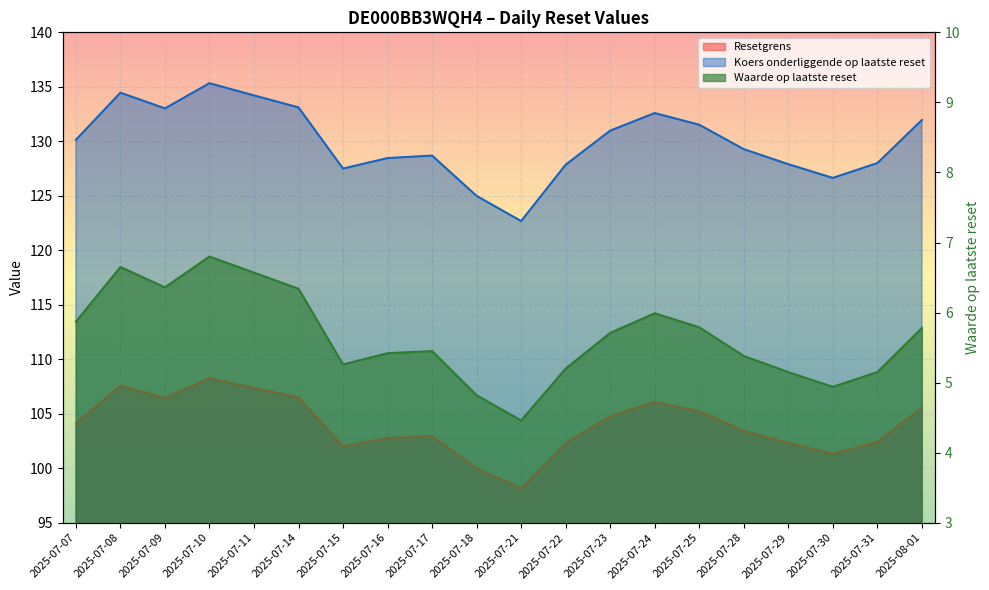

What position from the right is 2025-07-08?

19